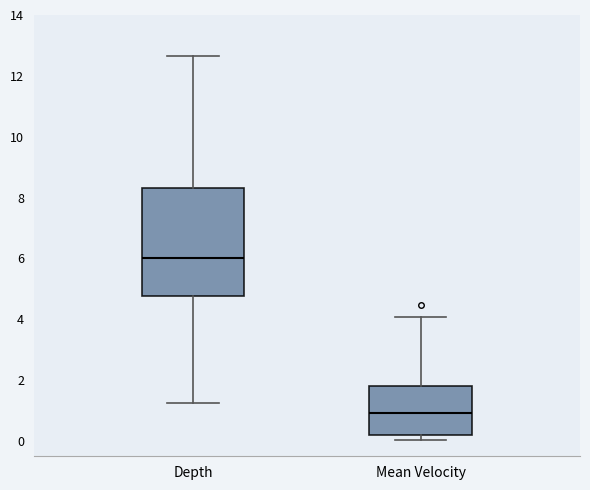

Which box is the tallest, from its lower edge to its upper edge?

Depth